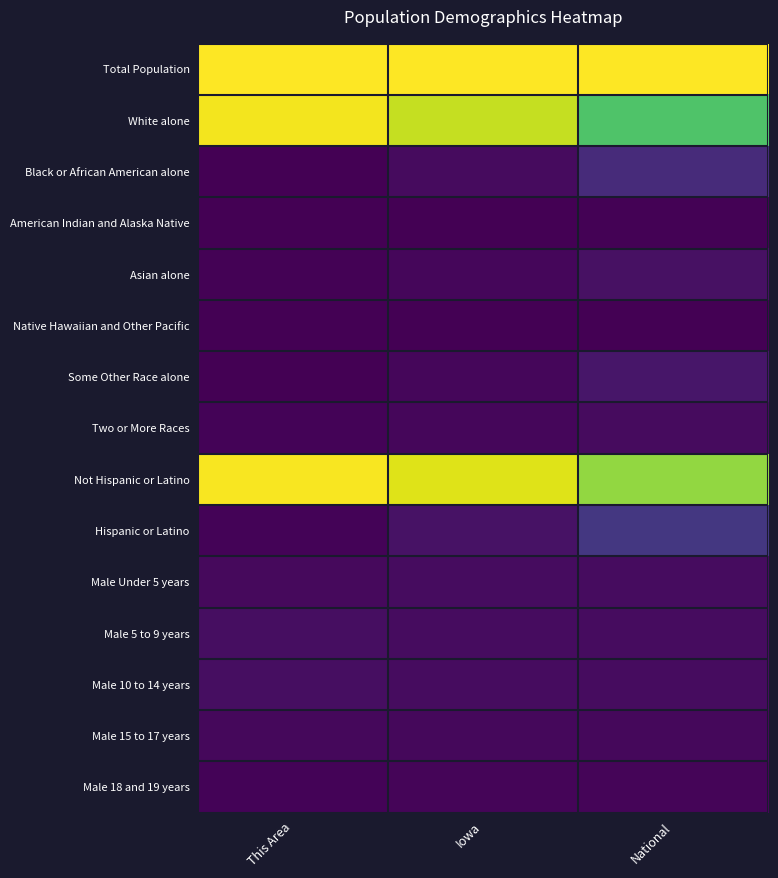

What is the greatest value displayed?

1.0